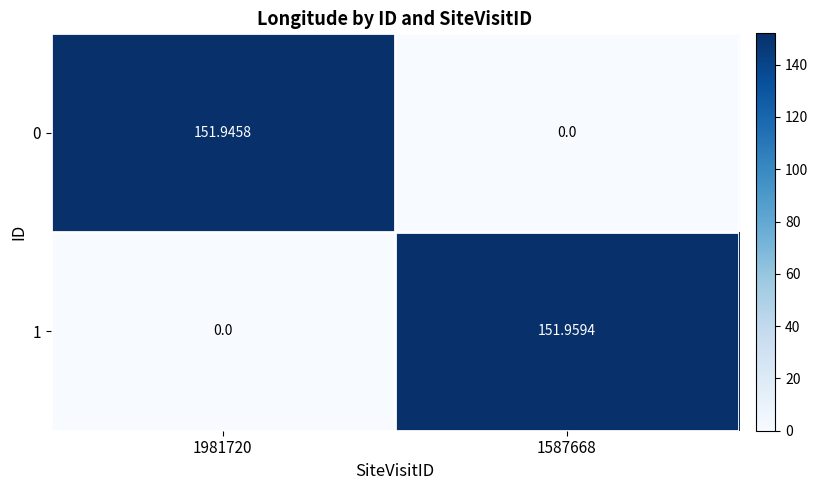

Is the value of 1 at 1587668 greater than the value of 0 at 1981720?

Yes